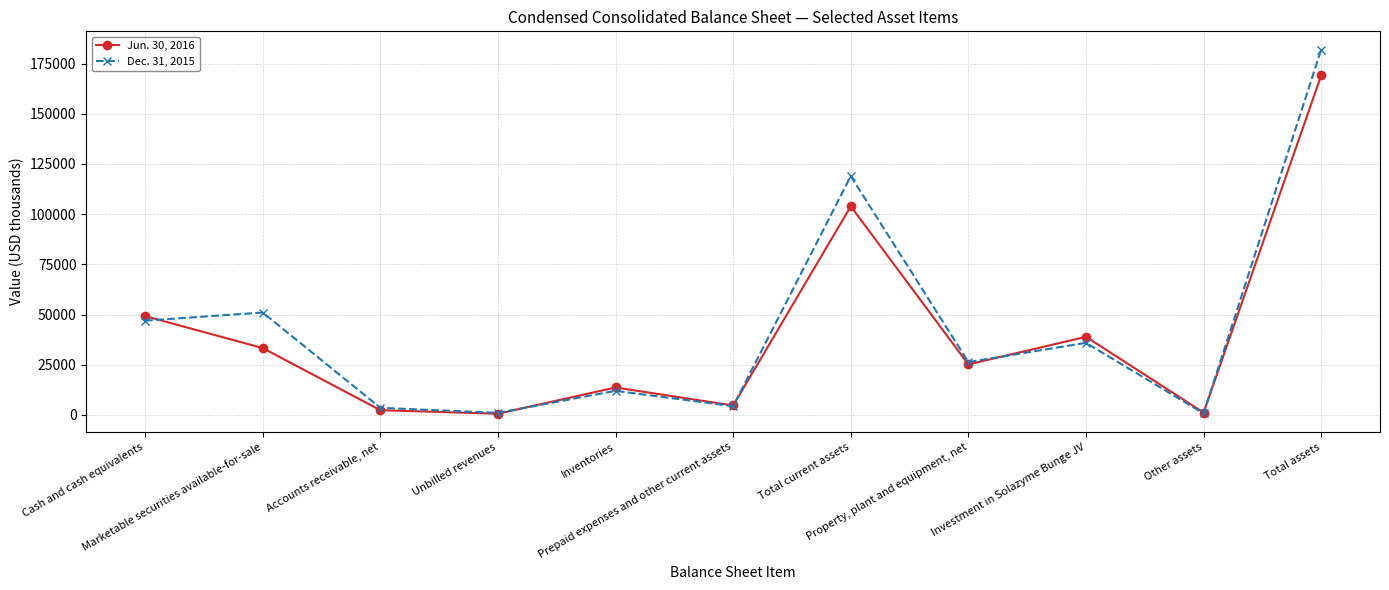

At which category does Jun. 30, 2016 reach its first local valley?

Unbilled revenues